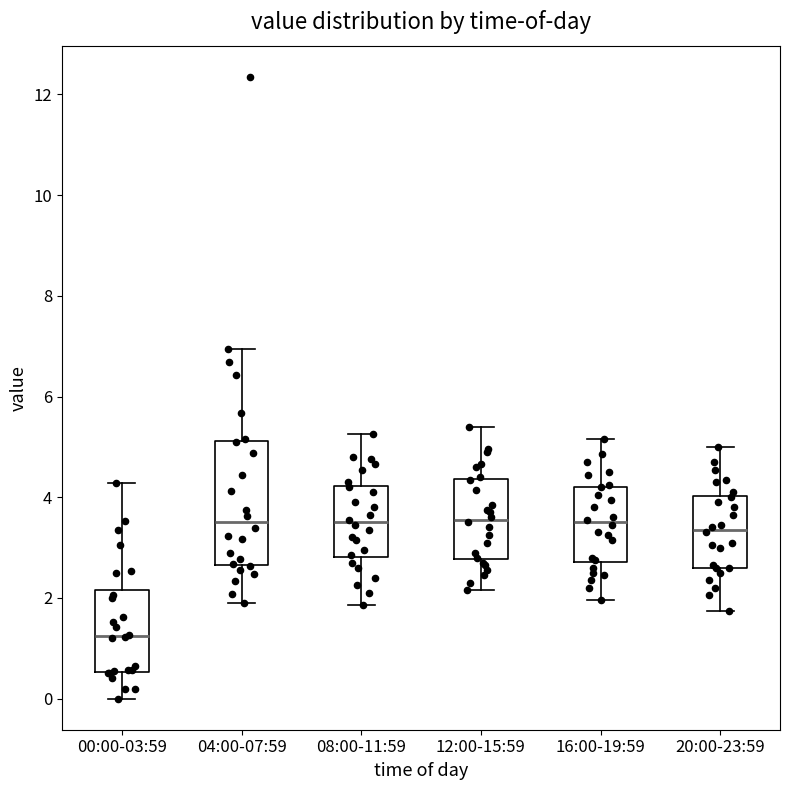

Where does the upper whisker of the box for 08:00-11:59 end on the y-axis? The values are not printed on the chart, so give them approximately, as read against the axis.

5.2